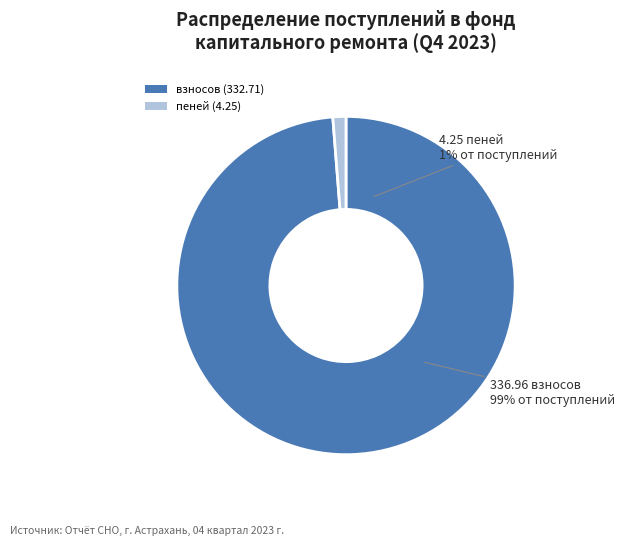

Rank the categories by value from highest to lowest.

взносов (332.71), пеней (4.25)